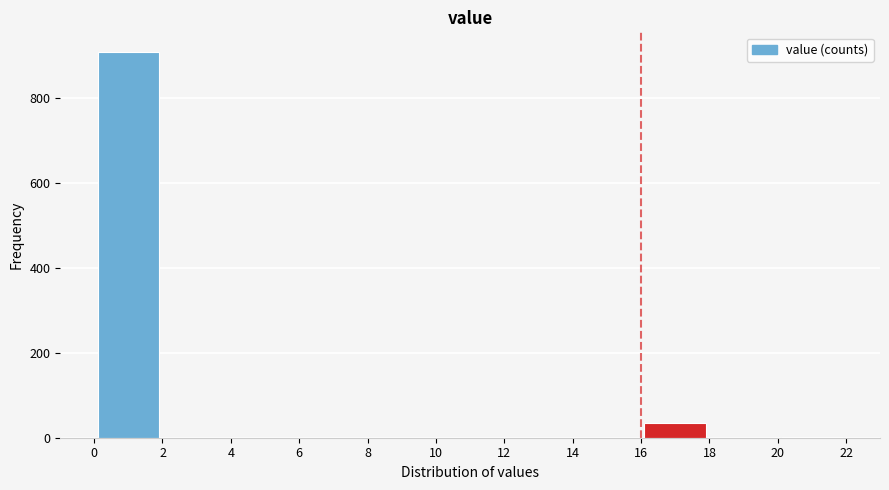

Reading left to right, transcribe this chart: for each bar, give the range it covers on the x-axis and its height. The values are not printed on the chart, so give them approximately, as read against the axis.

0 to 2: 900
2 to 4: 0
4 to 6: 0
6 to 8: 0
8 to 10: 0
10 to 12: 0
12 to 14: 0
14 to 16: 0
16 to 18: 40
18 to 20: 0
20 to 22: under 20